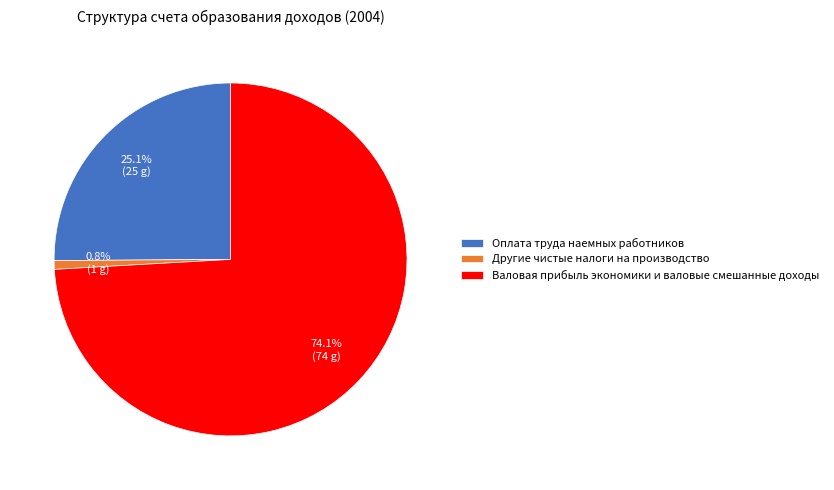

What is the largest slice in the pie chart?

Валовая прибыль экономики и валовые смешанные доходы